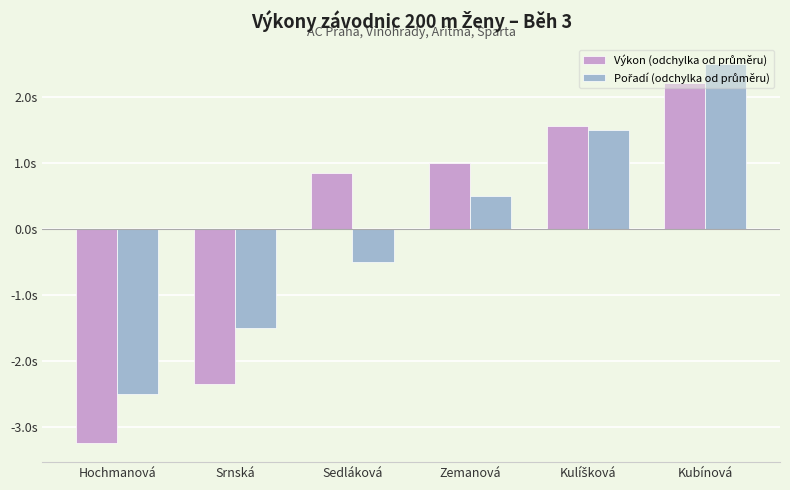

Rank the series by their average value, from lowest to highest.

Pořadí (odchylka od průměru), Výkon (odchylka od průměru)